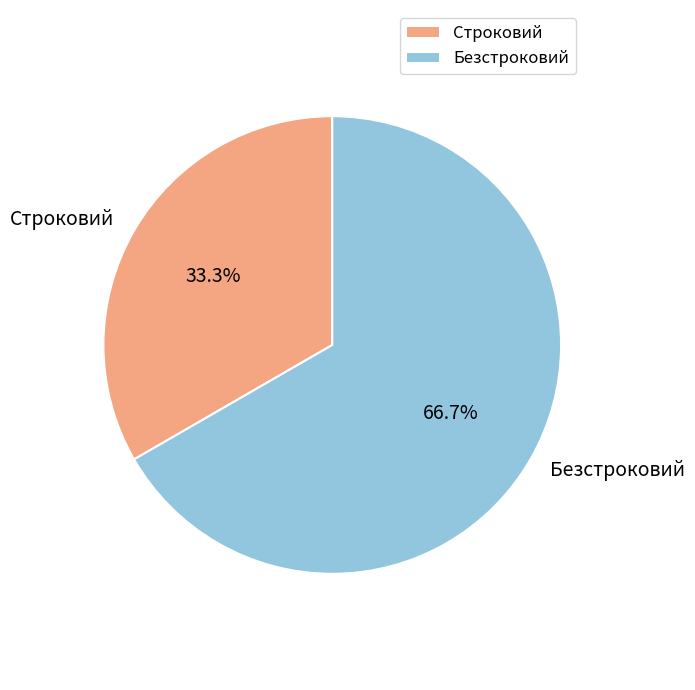

To the nearest percent, what is the difference between the largest and smallest slice percentages?

33%